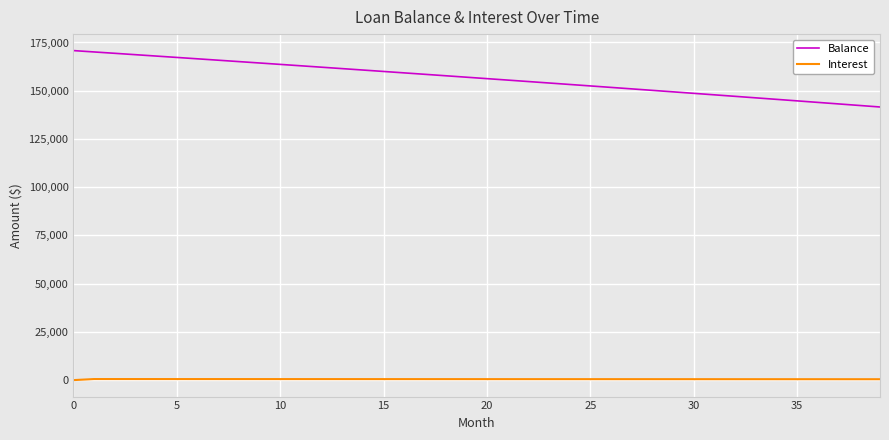

True or false: Interest and Balance intersect in this chart.

False